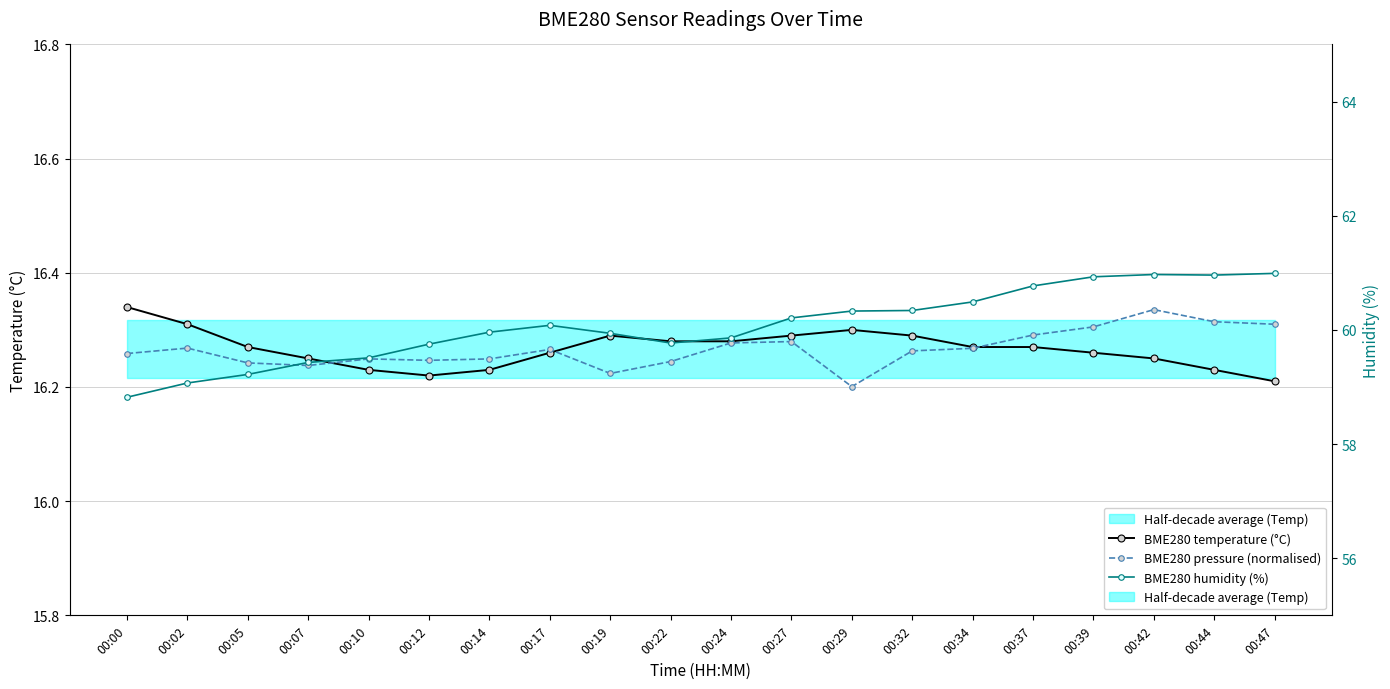

Reading right to left, what are all the values shown in this chart?

BME280 temperature (°C): 16.2	16.2	16.2	16.3	16.3	16.3	16.3	16.3	16.3	16.3	16.3	16.3	16.3	16.2	16.2	16.2	16.2	16.3	16.3	16.3
BME280 pressure (normalised): 16.3	16.3	16.3	16.3	16.3	16.3	16.3	16.2	16.3	16.3	16.2	16.2	16.3	16.2	16.2	16.2	16.2	16.2	16.3	16.3
BME280 humidity (%): 61.0	61.0	61.0	60.9	60.8	60.5	60.3	60.3	60.2	59.9	59.8	59.9	60.1	60.0	59.8	59.5	59.4	59.2	59.1	58.8